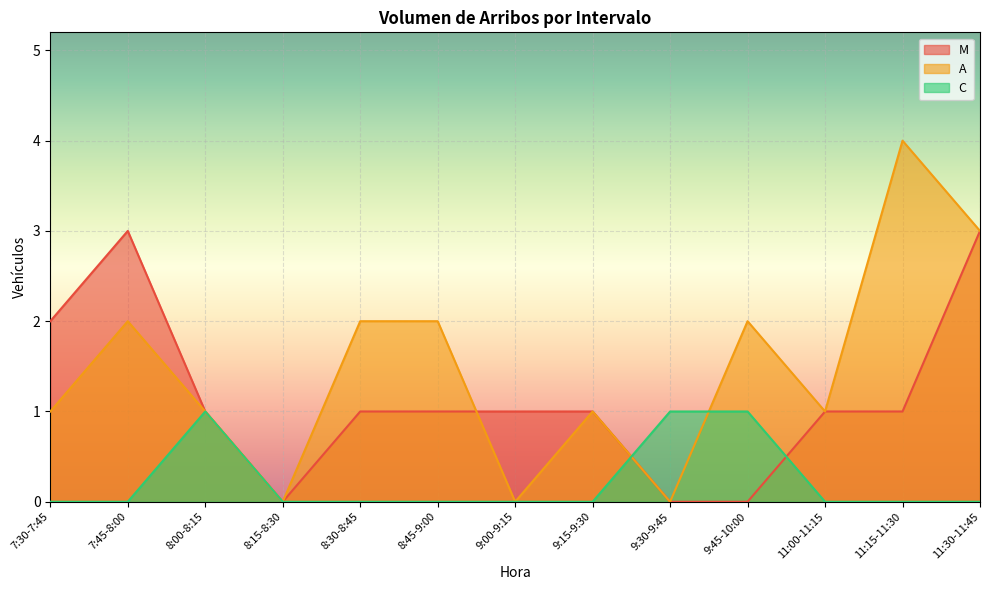

At which label does M reach its peak?

7:45-8:00